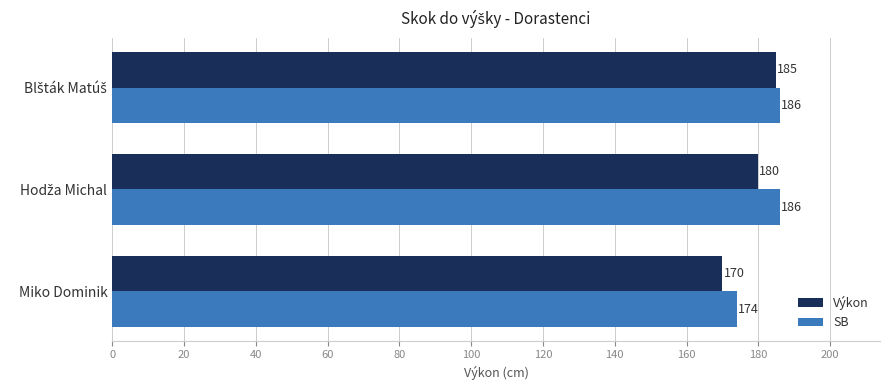

The SB series shows 174 at Miko Dominik. True or false?

True